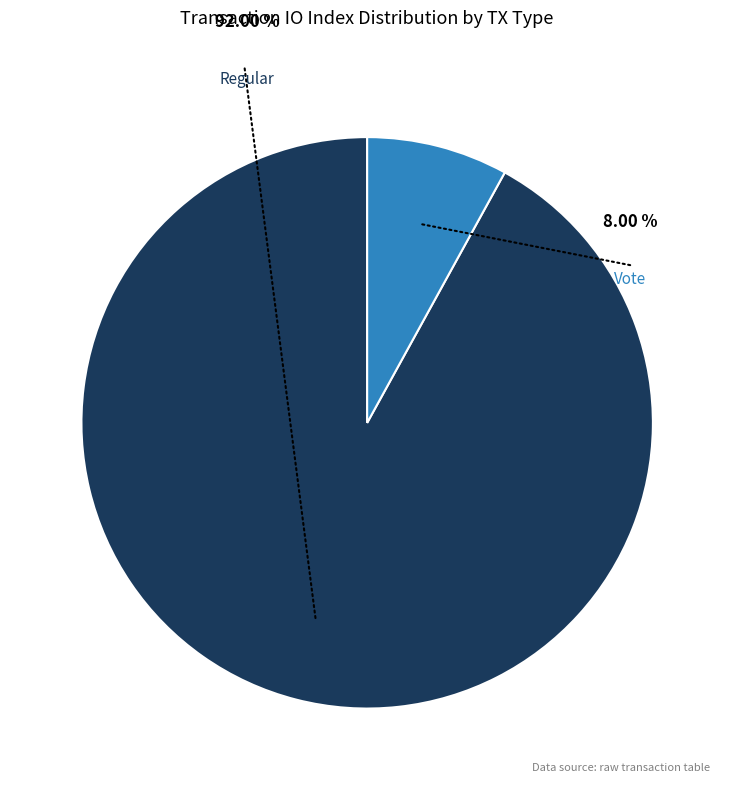

Rank the categories by value from lowest to highest.

Vote (io_index=2), Regular (io_index=23)